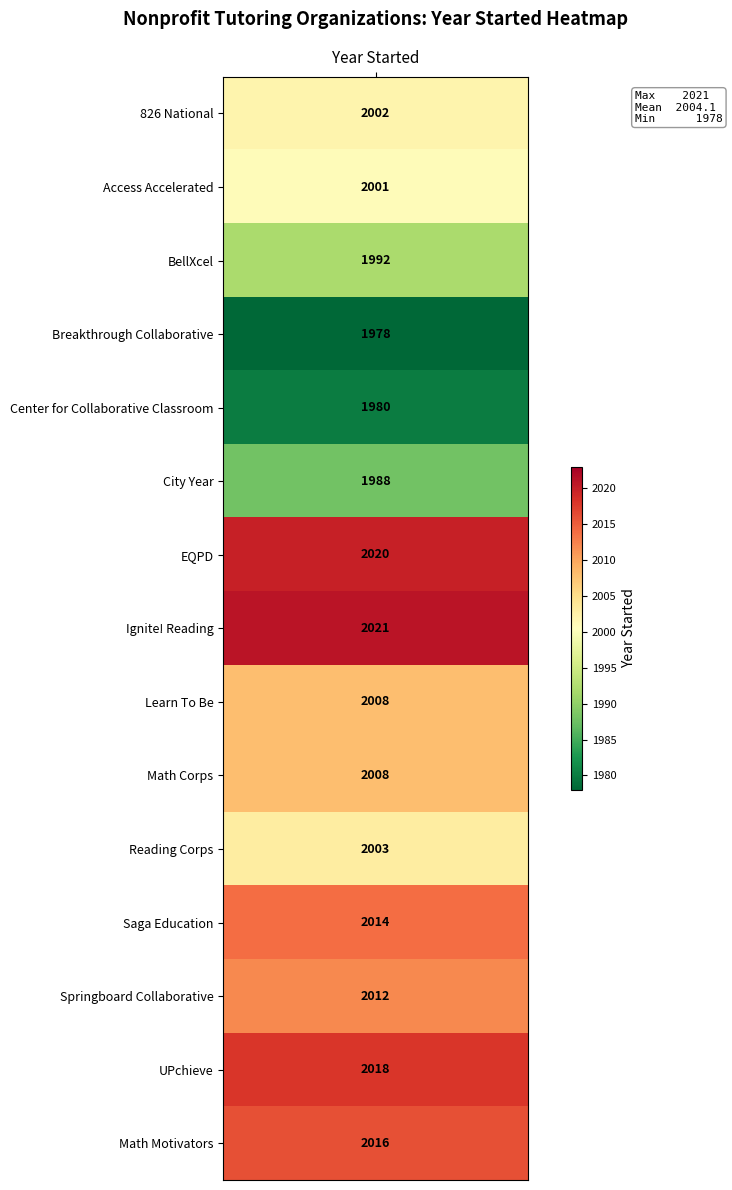

How many values in the Ignite! Reading series exceed 0?

1